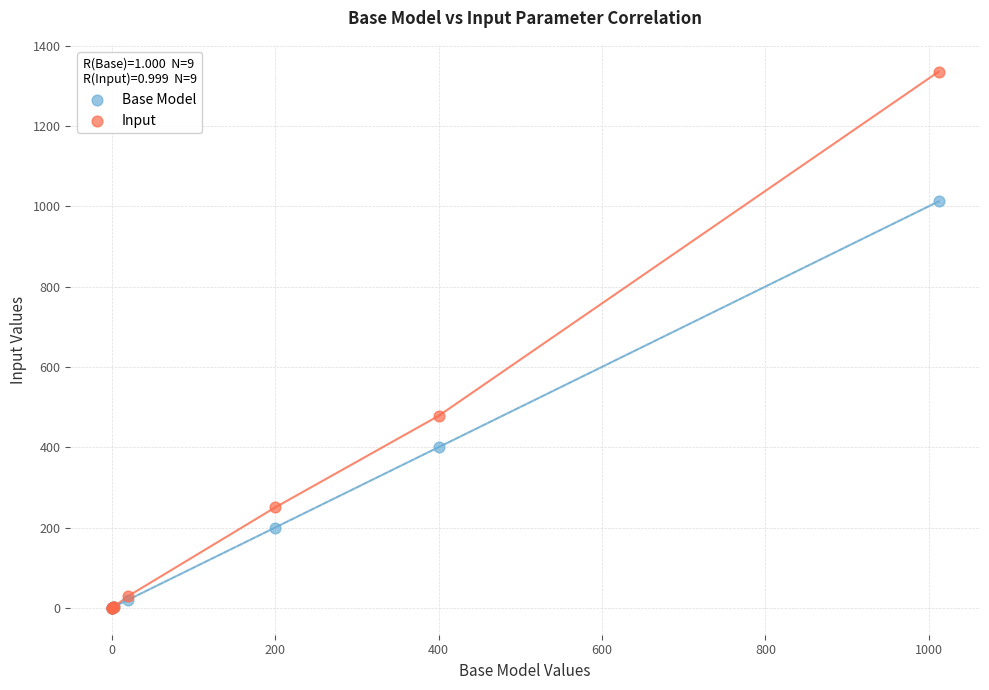

In the Input series, what Y value is closest to 667?

478.0